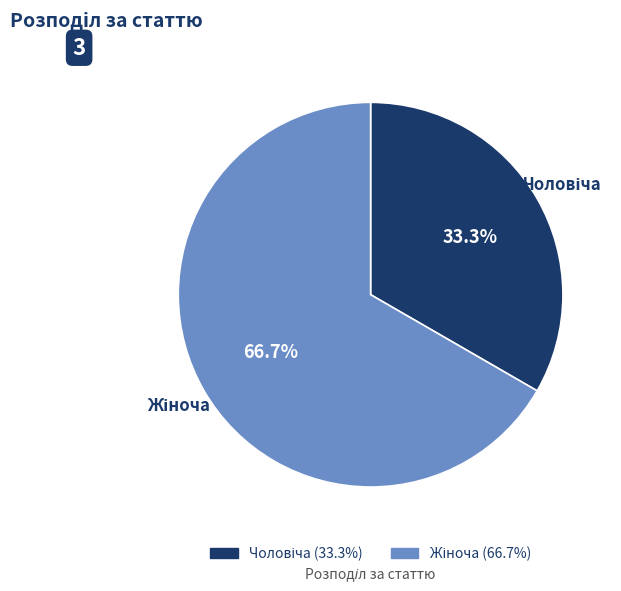

Count the number of slices in the pie.

2